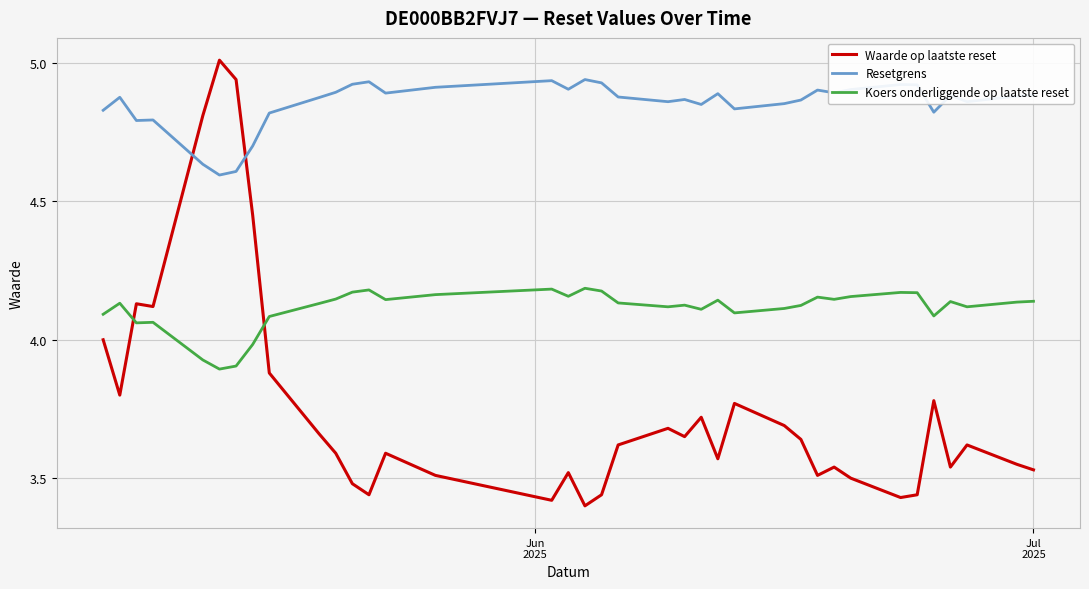

What is the difference between the maximum and minimum values in the Koers onderliggende op laatste reset series?

0.3